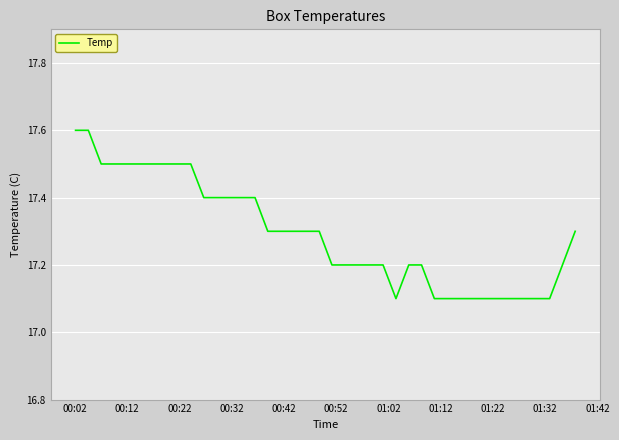

What is the minimum value shown in the chart?

17.1